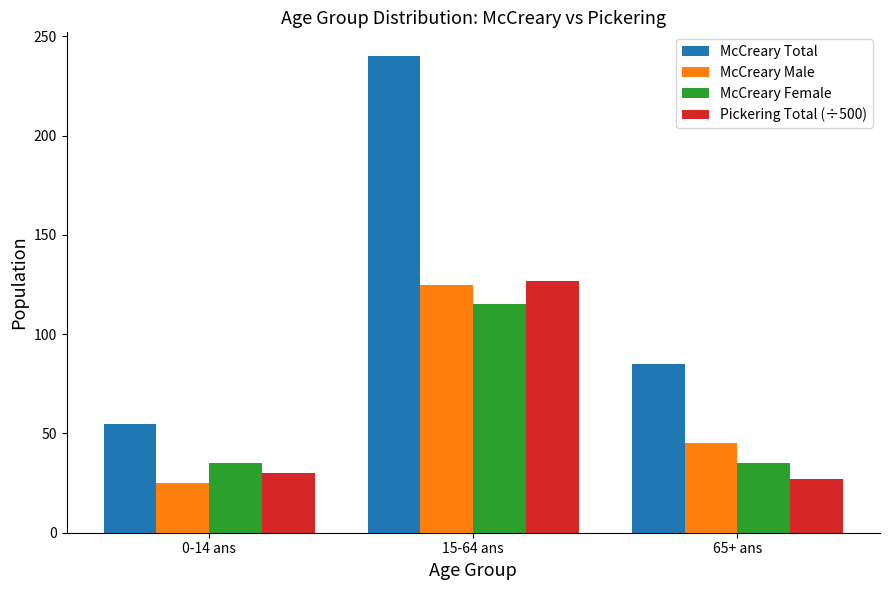

What is the smallest value displayed?

25.0